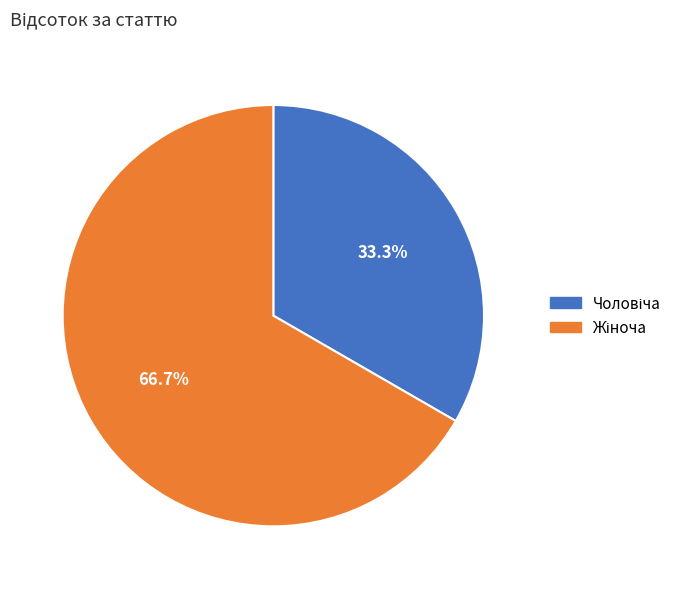

How many slices are in this pie chart?

2